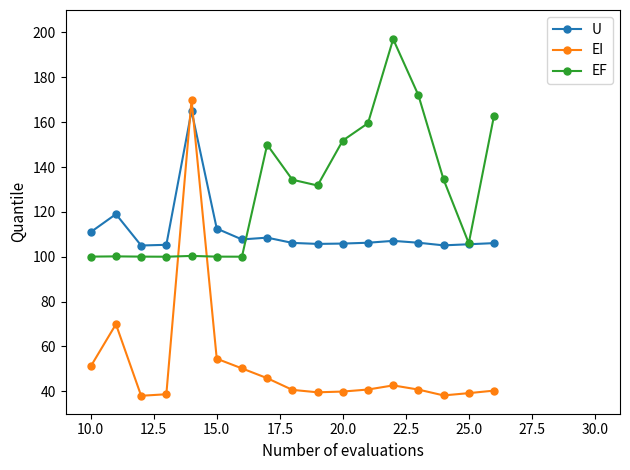

What is the minimum value shown in the chart?

38.0